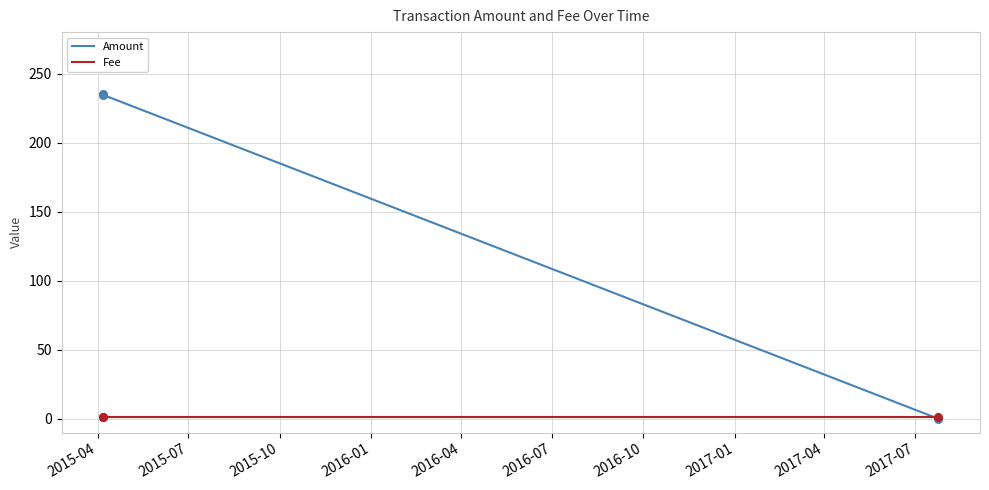

Which series has the widest spread of values?

Amount